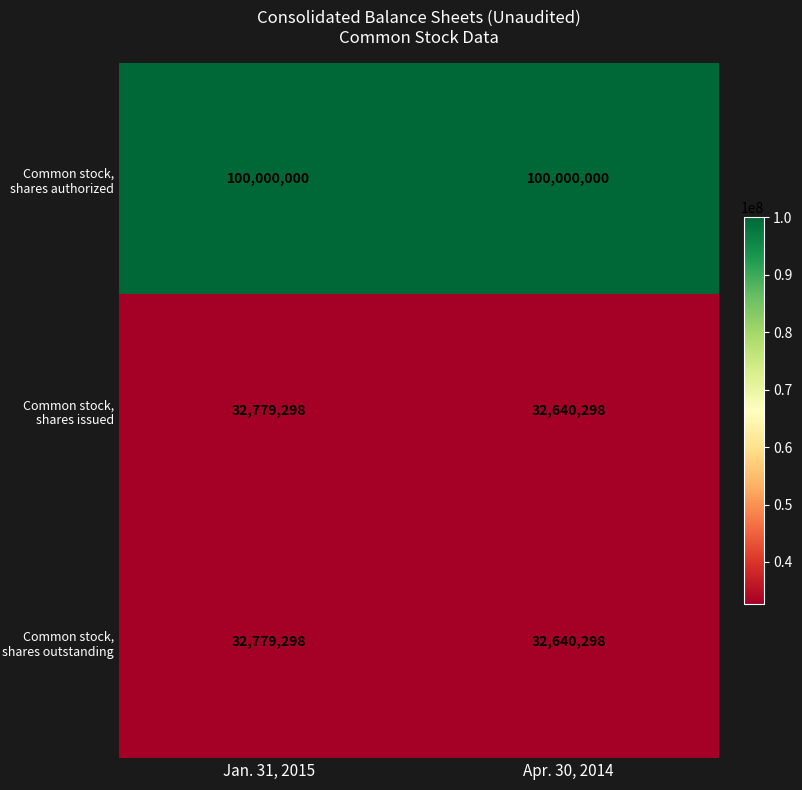

Reading left to right, transcribe all the data shown in this chart.

Common stock, shares authorized: 100000000	100000000
Common stock, shares issued: 32779298	32640298
Common stock, shares outstanding: 32779298	32640298